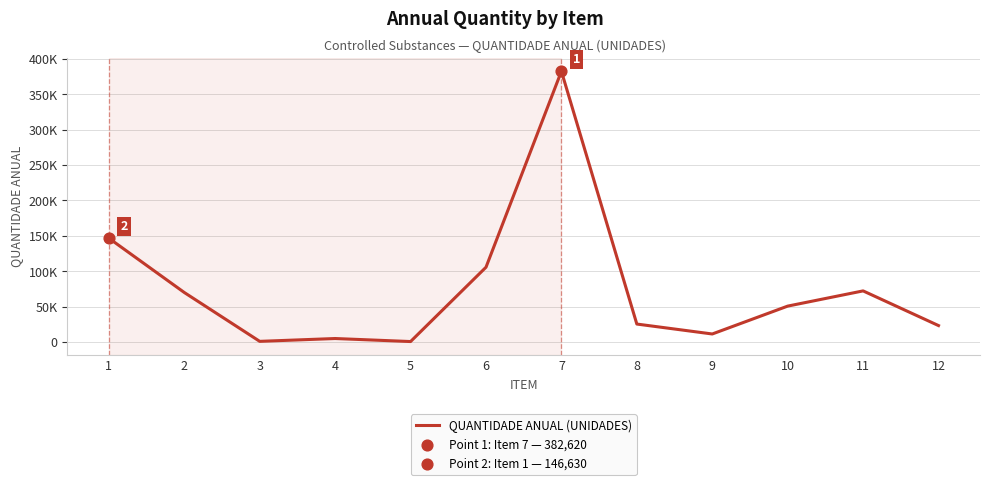

Between 11 and 10, which is larger?

11